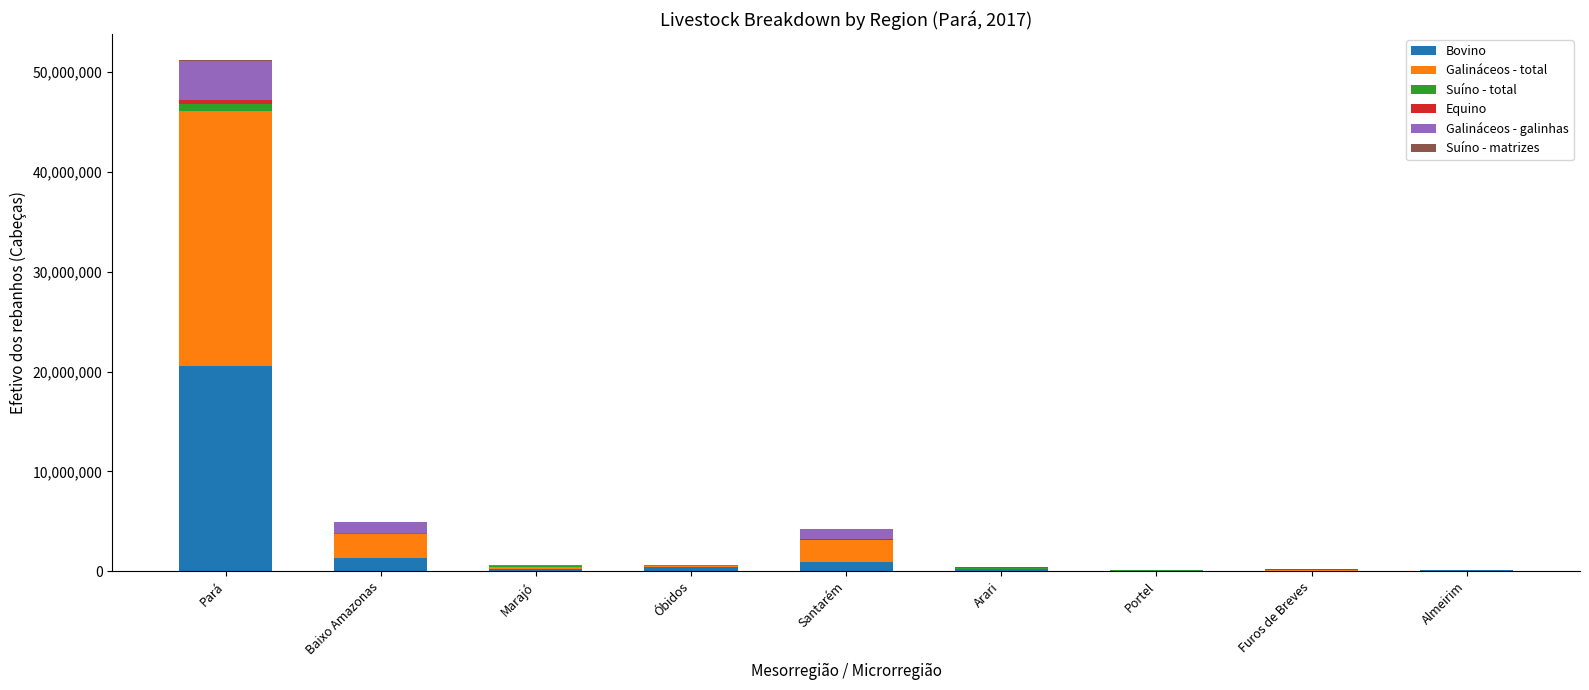

What is the maximum value for Bovino?

20585367